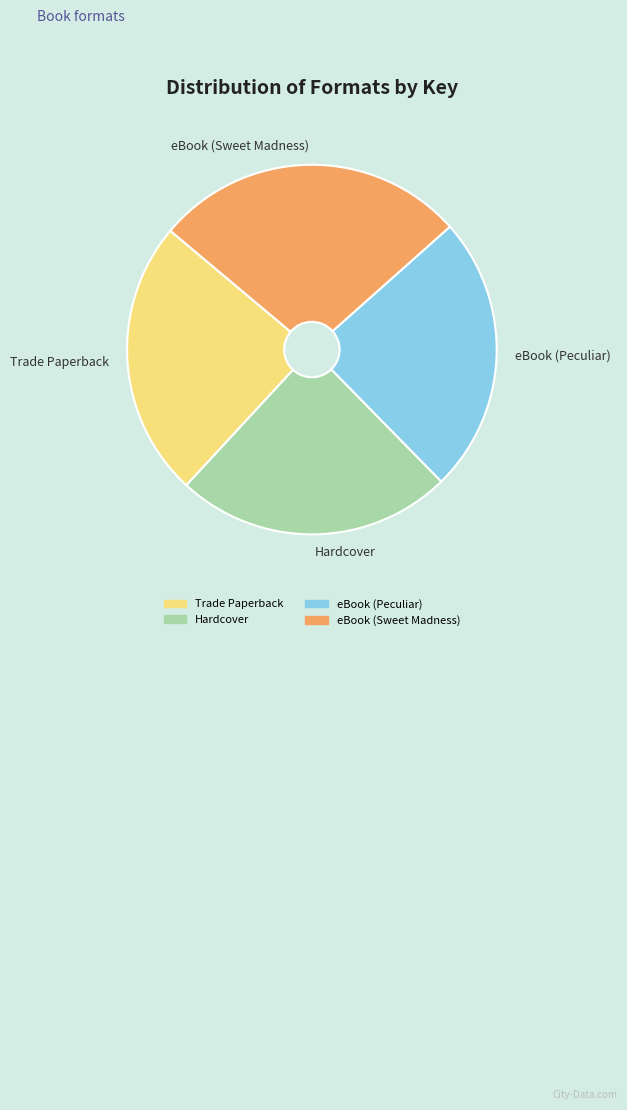

What is the largest slice in the pie chart?

eBook (Sweet Madness)